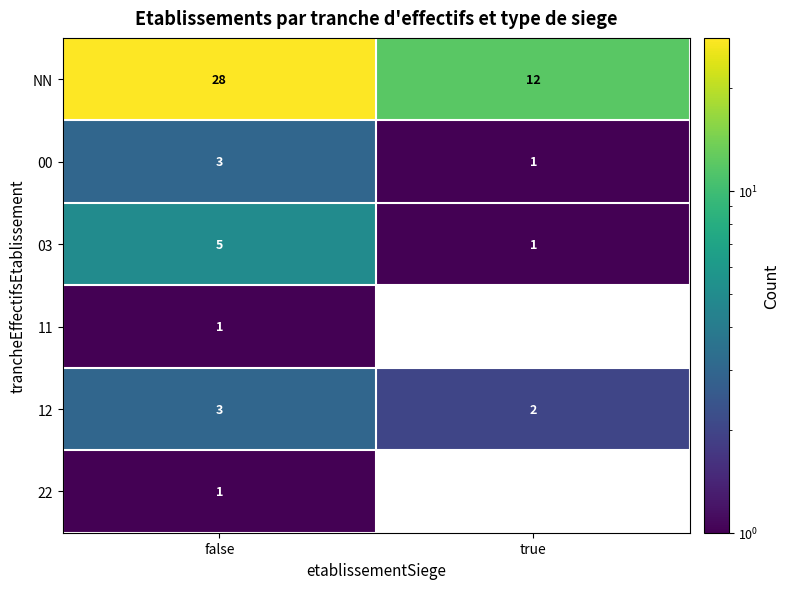

What is the total value across all series at false?

41